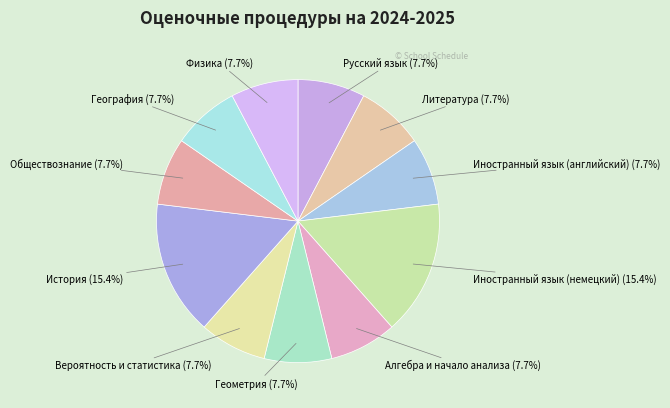

The География slice represents 22% of the pie. True or false?

False